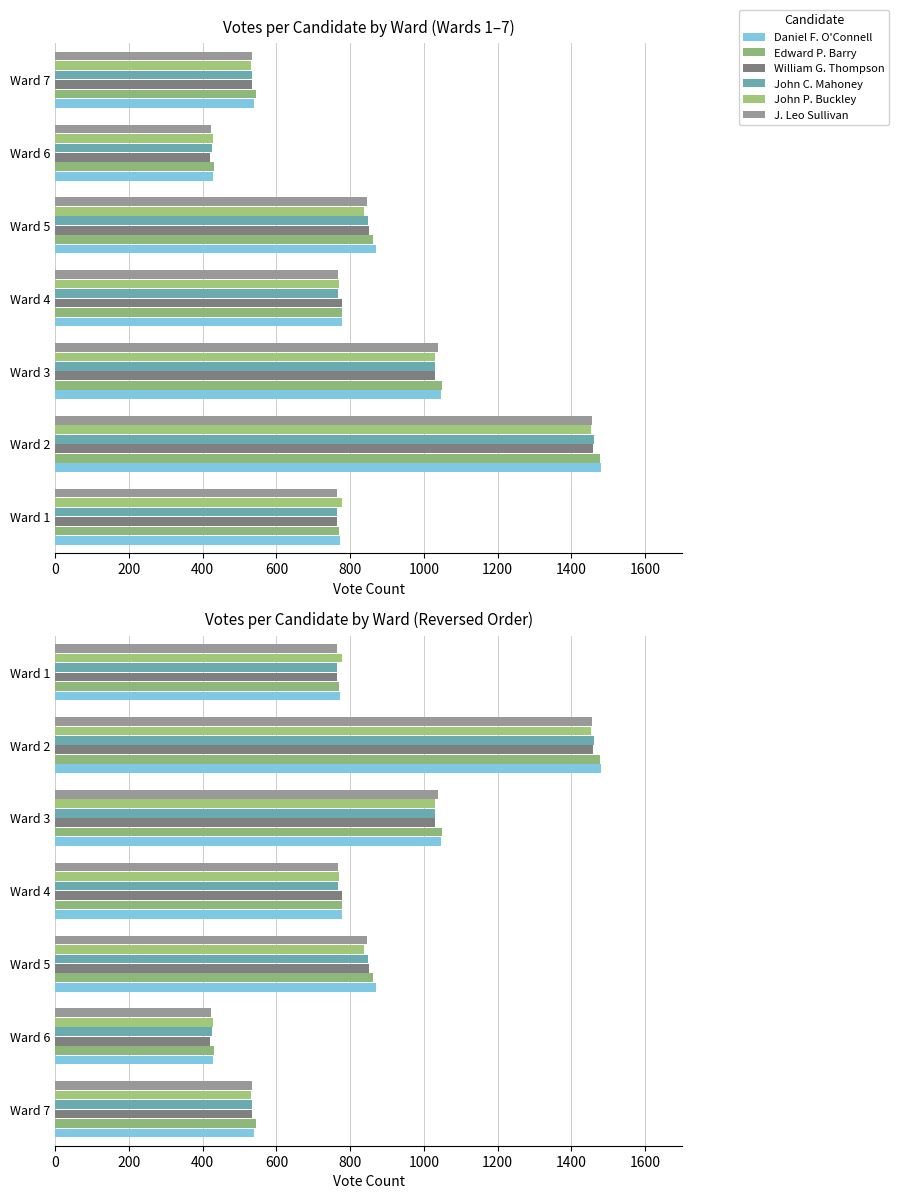

At how many categories does at least one series exceed 1343?

1